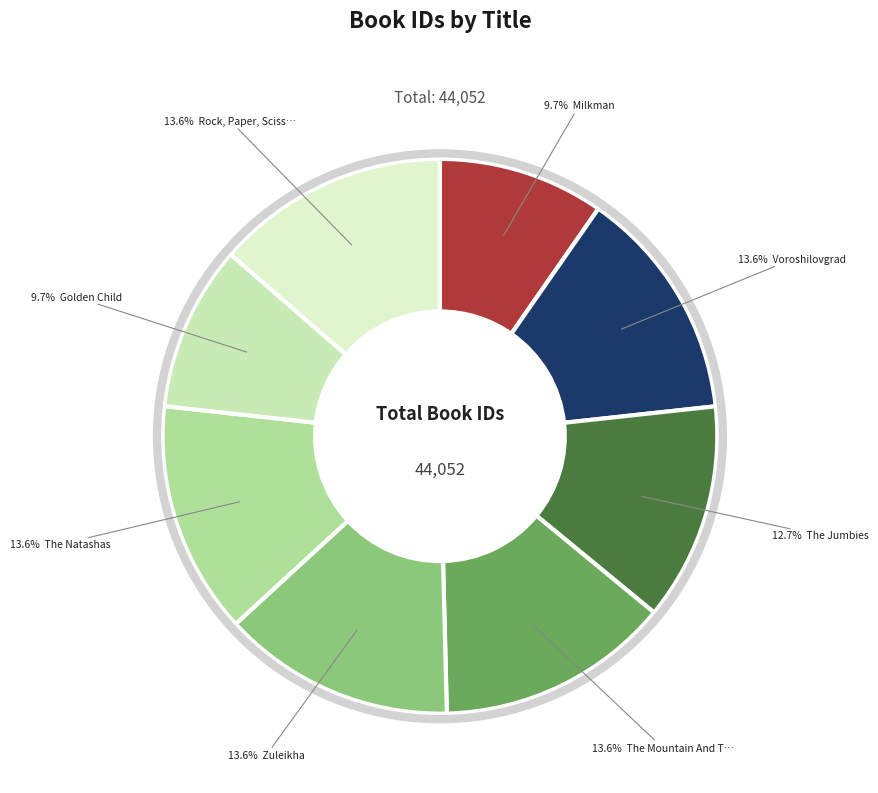

Count the number of slices in the pie.

8